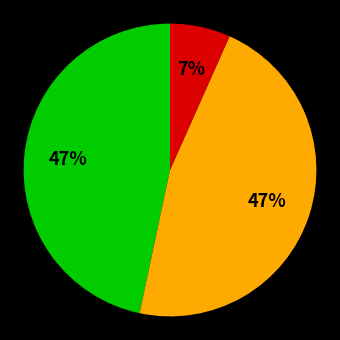

Does any single category account for the majority?

No